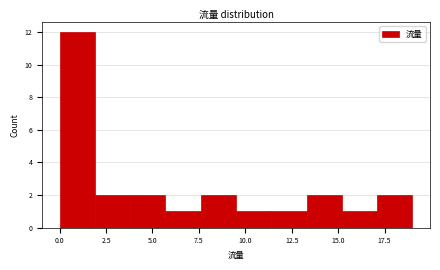

Around what value on the x-axis is the tallest bar? Give the approximate position of its centre, as read against the axis.

1.0